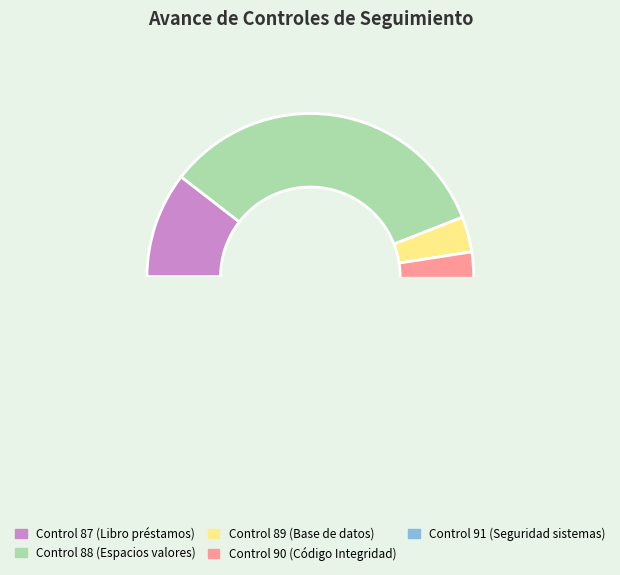

Is it true that Control 87 (Libro préstamos) is 1% of the pie?

False